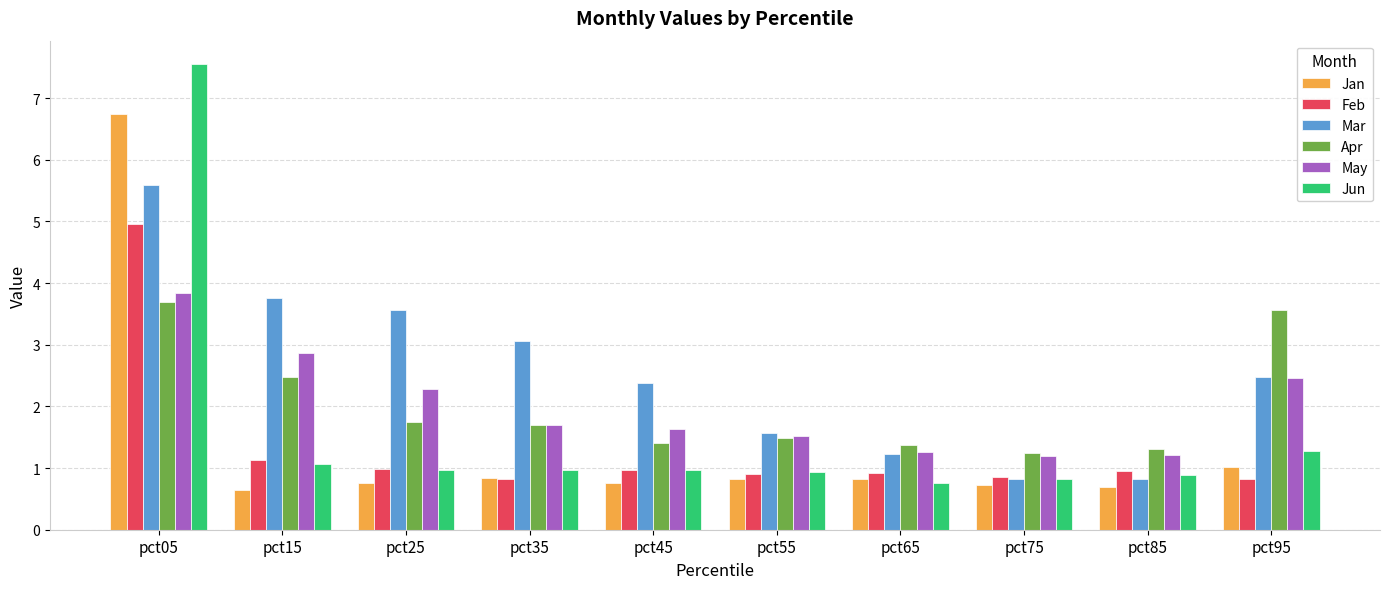

Read the Apr value at pct65.

1.4